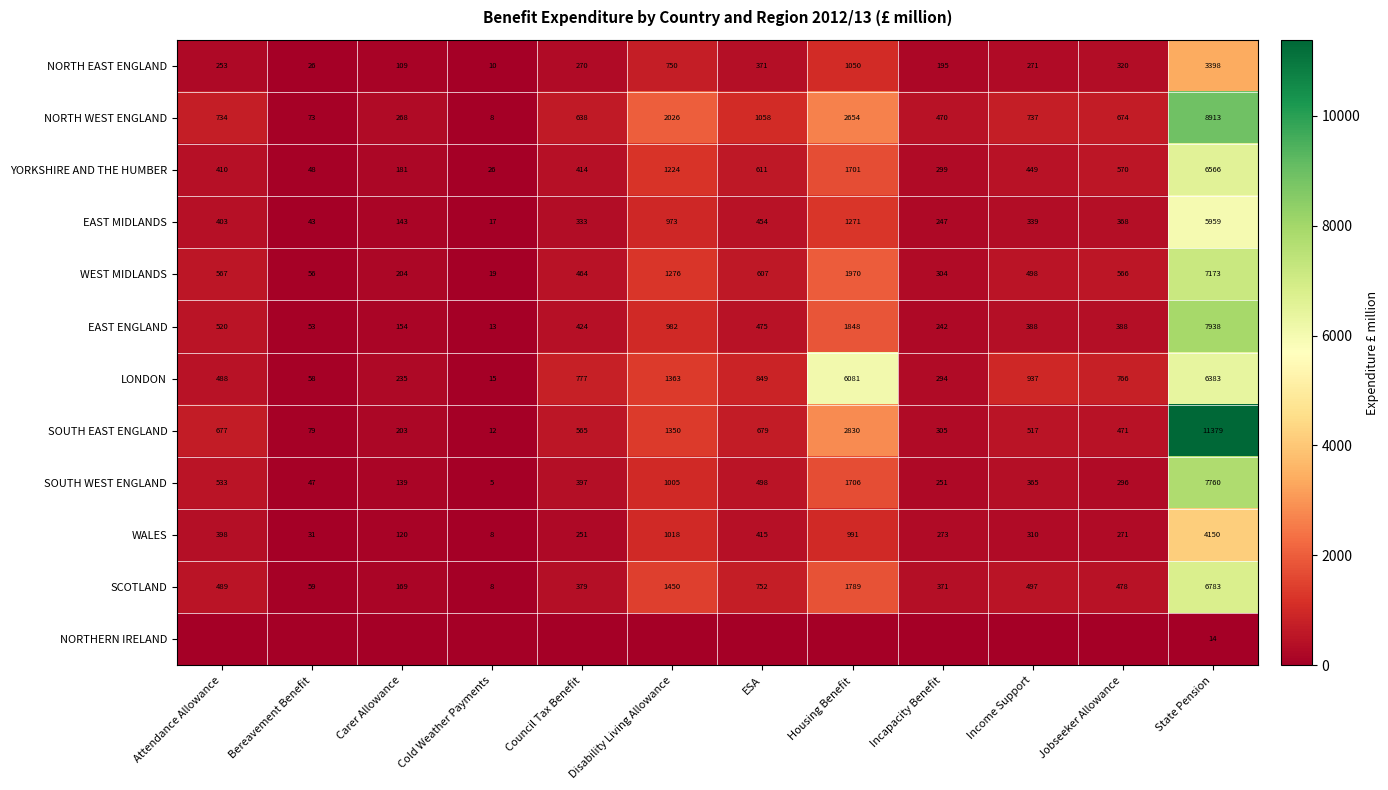

How many distinct data groups are displayed?

12